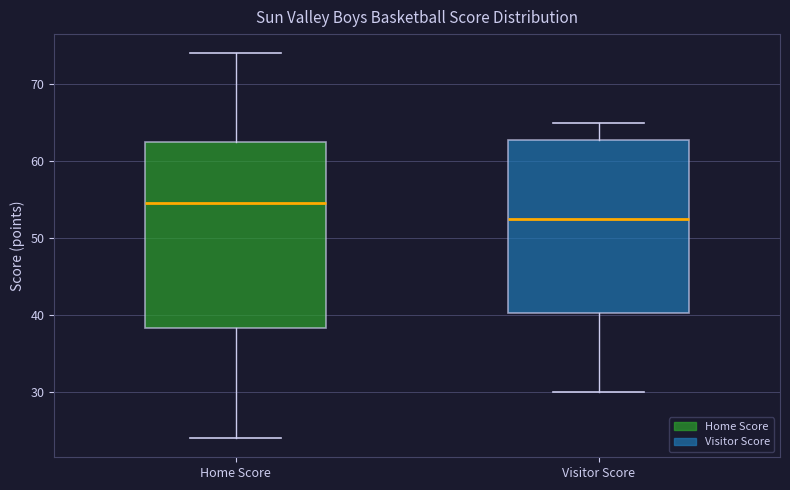

Comparing the boxes themselves (not the whiskers), which one is the tallest?

Home Score